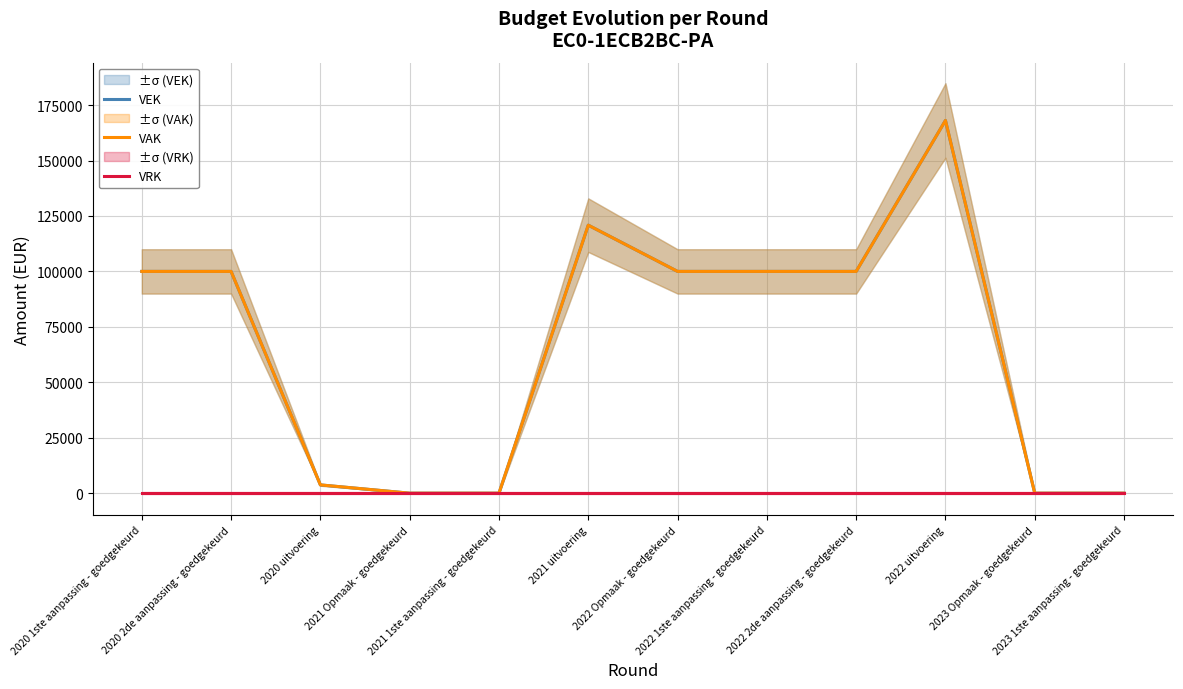

True or false: VAK and VRK cross at least once.

False